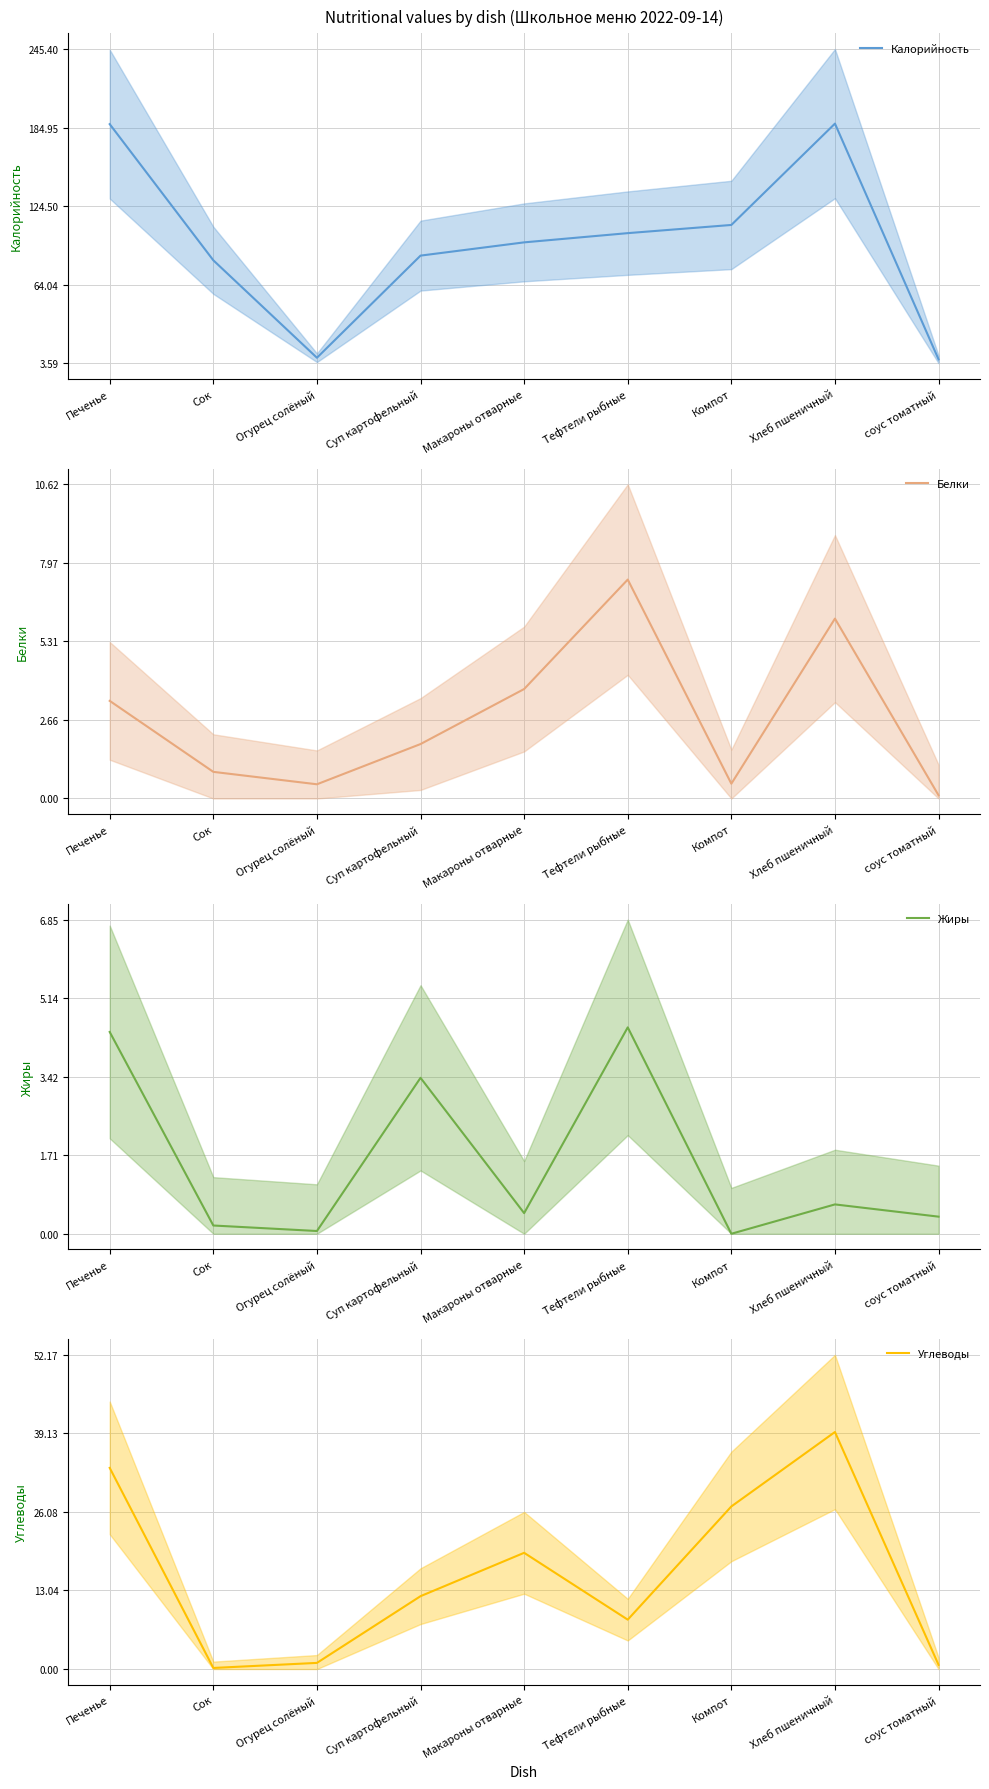

What is the maximum value for Жиры?

4.5